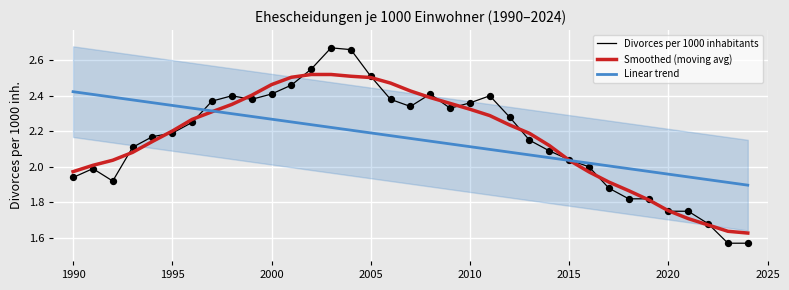

What are all the series names shown in the legend?

Divorces per 1000 inhabitants, Smoothed (moving avg), Linear trend